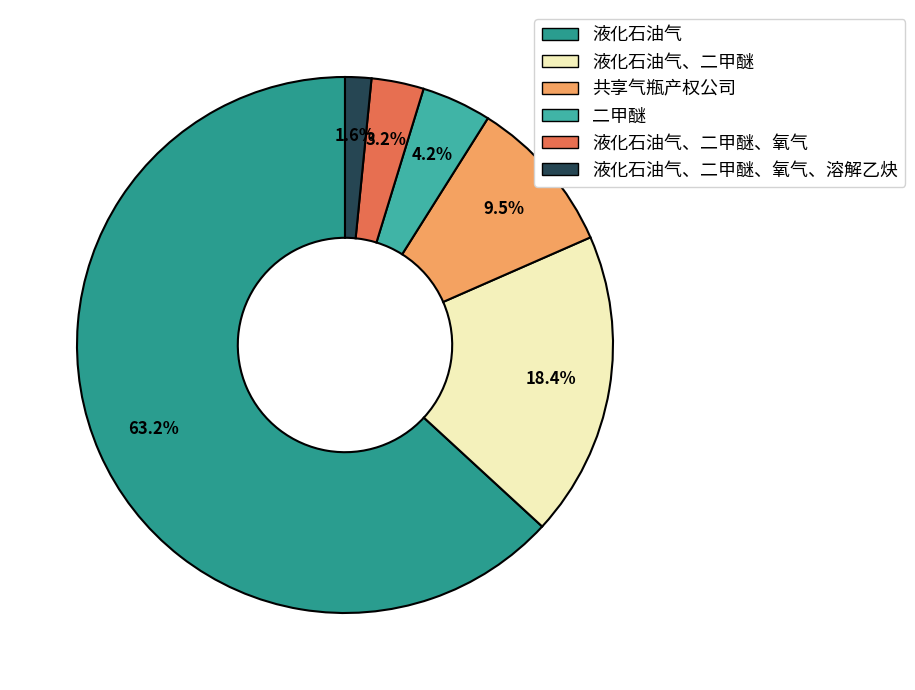

Which slice is the smallest?

液化石油气、二甲醚、氧气、溶解乙炔